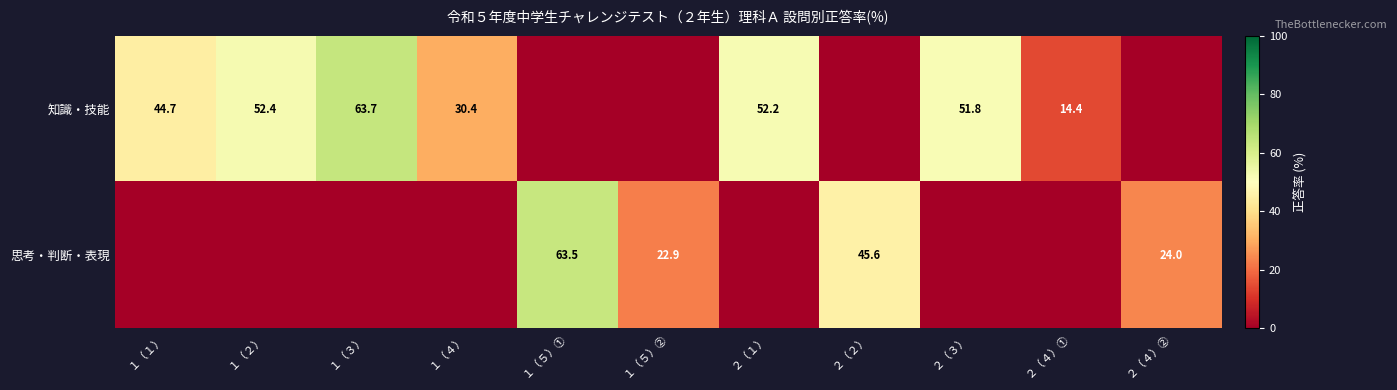

True or false: 思考・判断・表現 has a value of 63.5 at １（５）①.

True